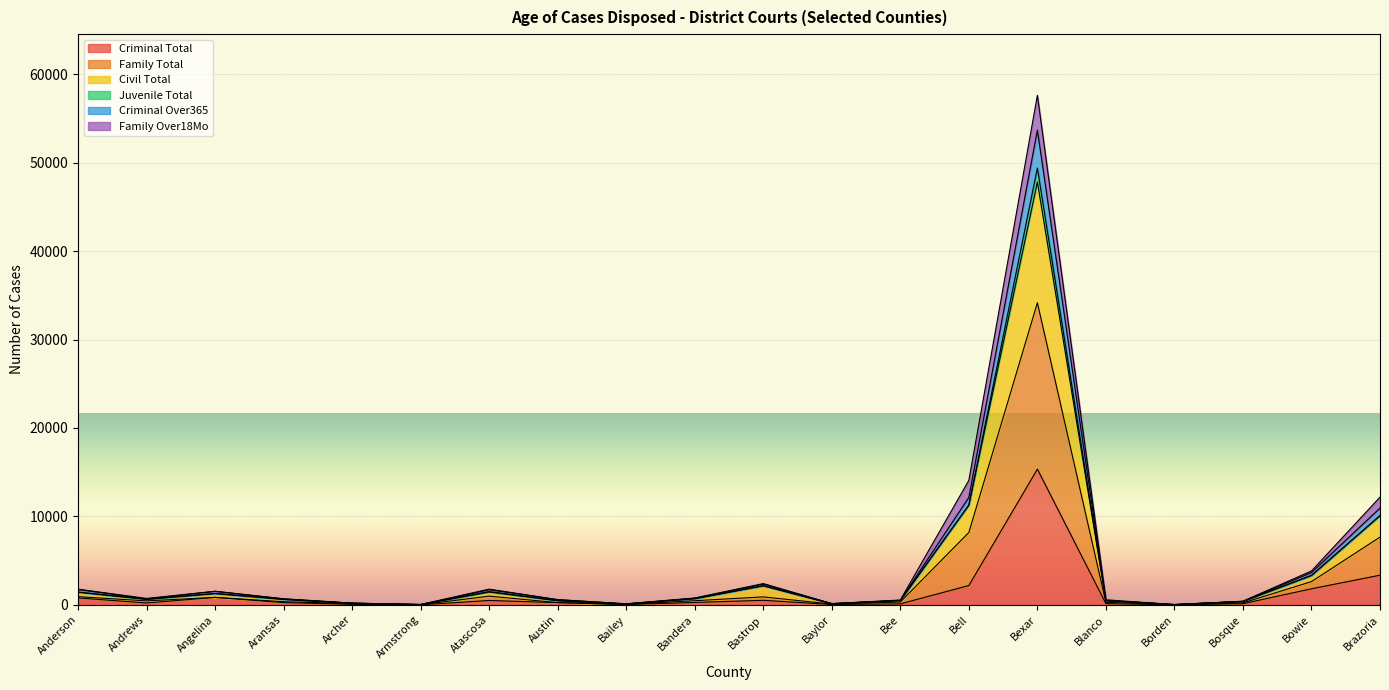

Is the value of Criminal Total at Blanco greater than the value of Civil Total at Brazoria?

No